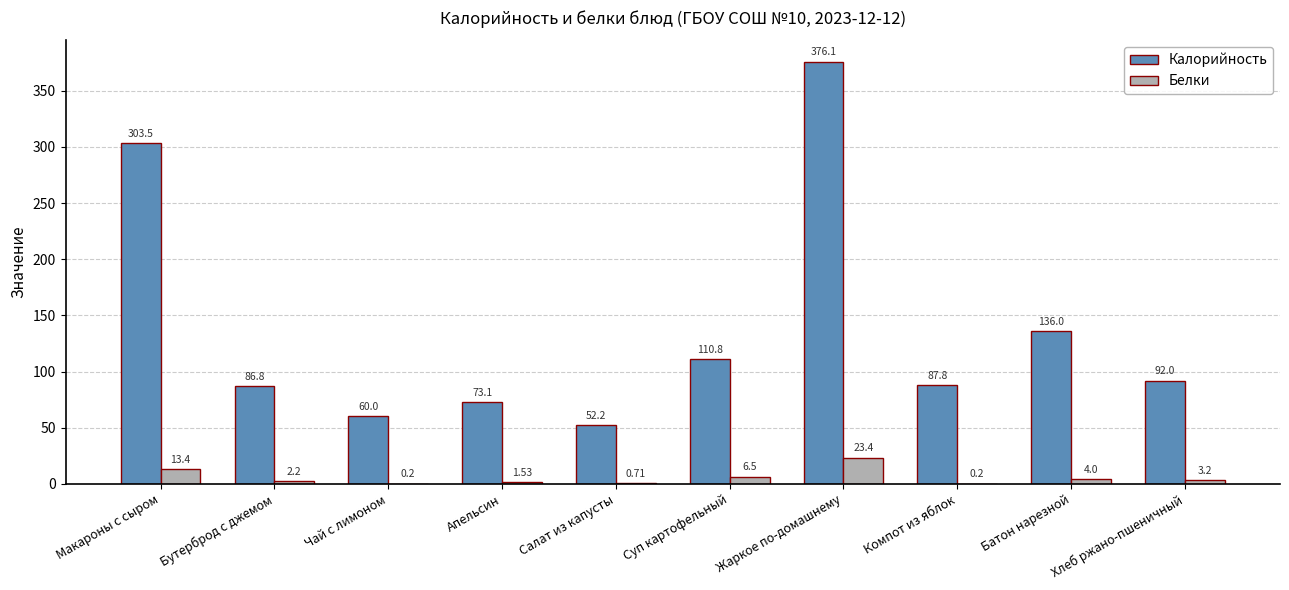

At which label is Белки closest to 11?

Макароны с сыром